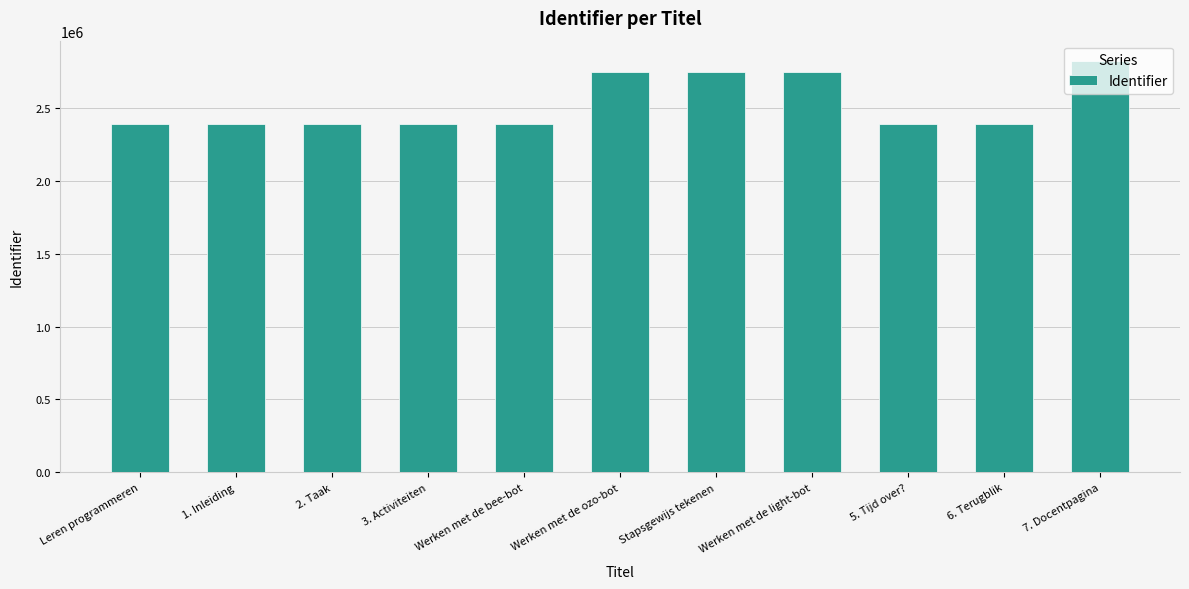

What is the value of the 4th bar from the left?

2385263